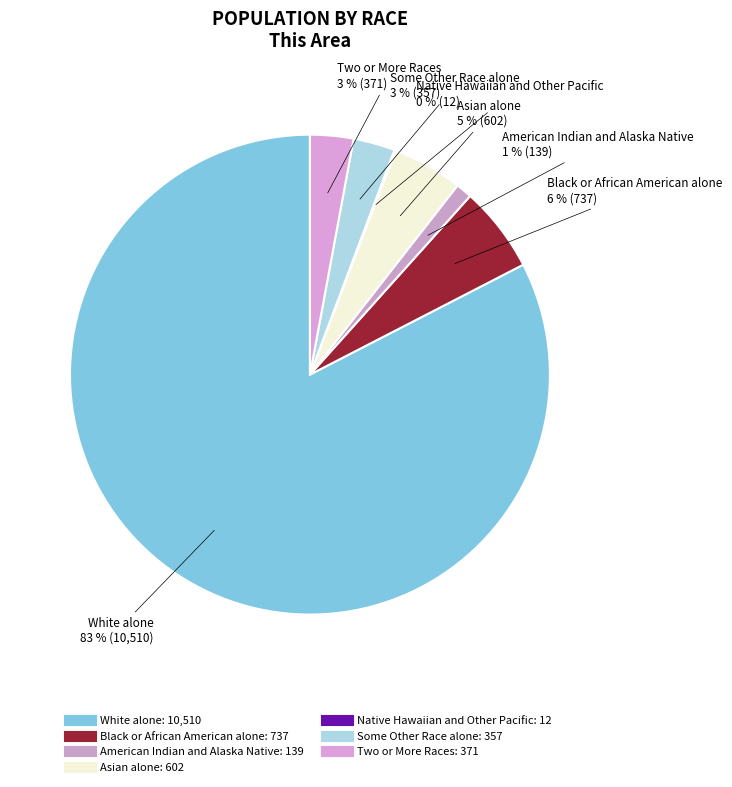

To the nearest percent, what is the difference between the largest and smallest slice percentages?

82%